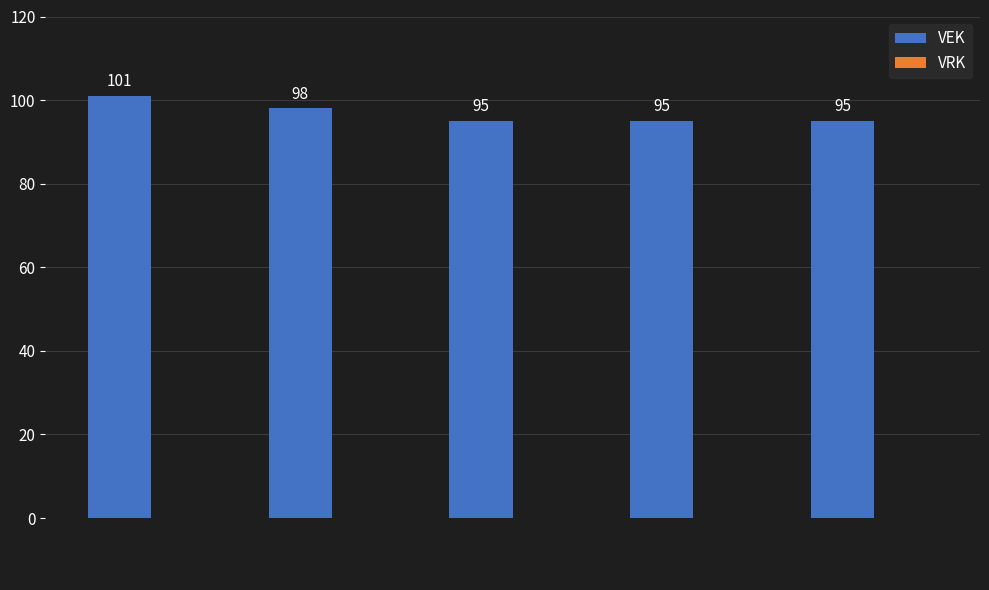

What is the minimum value shown in the chart?

95